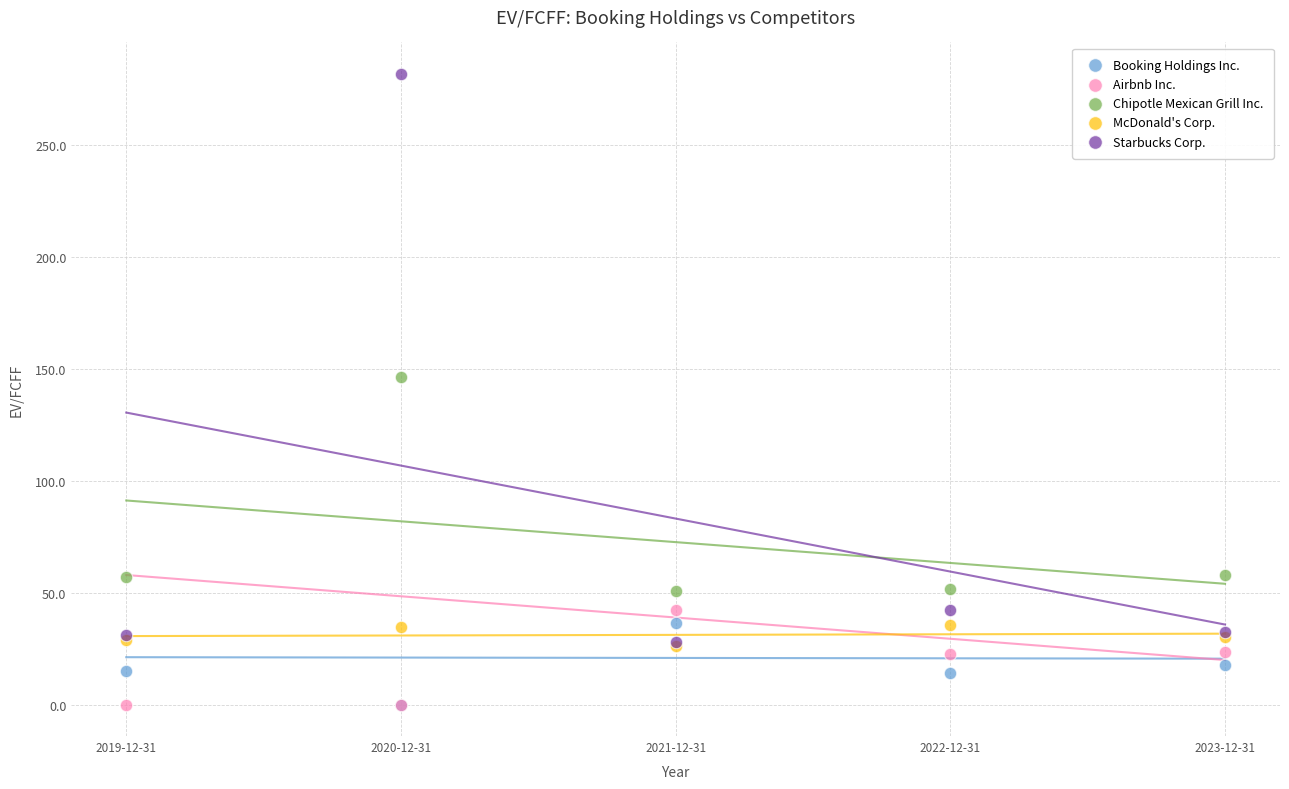

Which series contains the highest Y value?

Starbucks Corp.